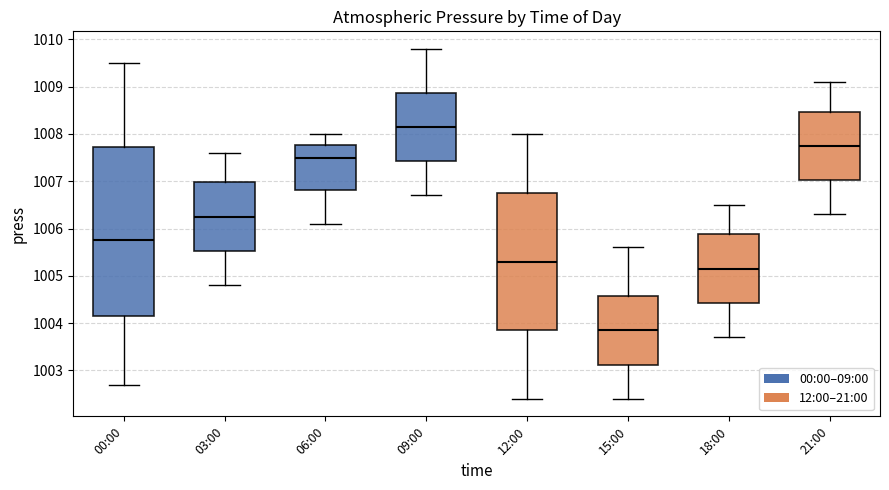

Reading left to right, transcribe this box plot: for each box, give where its median line is, the range the box spans, and where its two whiskers end, as read against the y-axis. The values are not printed on the chart, so give them approximately, as read against the axis.

00:00: median 1005.8, box 1004.2 to 1007.7, whiskers 1002.7 to 1009.5
03:00: median 1006.3, box 1005.5 to 1007.0, whiskers 1004.8 to 1007.6
06:00: median 1007.5, box 1006.8 to 1007.8, whiskers 1006.1 to 1008.0
09:00: median 1008.2, box 1007.4 to 1008.9, whiskers 1006.7 to 1009.8
12:00: median 1005.3, box 1003.9 to 1006.8, whiskers 1002.4 to 1008.0
15:00: median 1003.9, box 1003.1 to 1004.6, whiskers 1002.4 to 1005.6
18:00: median 1005.2, box 1004.4 to 1005.9, whiskers 1003.7 to 1006.5
21:00: median 1007.8, box 1007.0 to 1008.5, whiskers 1006.3 to 1009.1